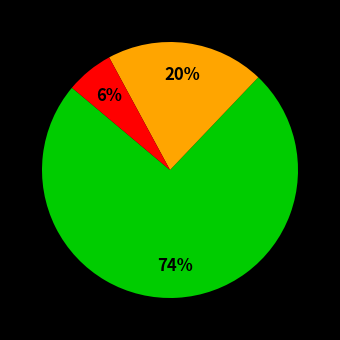

Is there a majority slice in this chart?

Yes